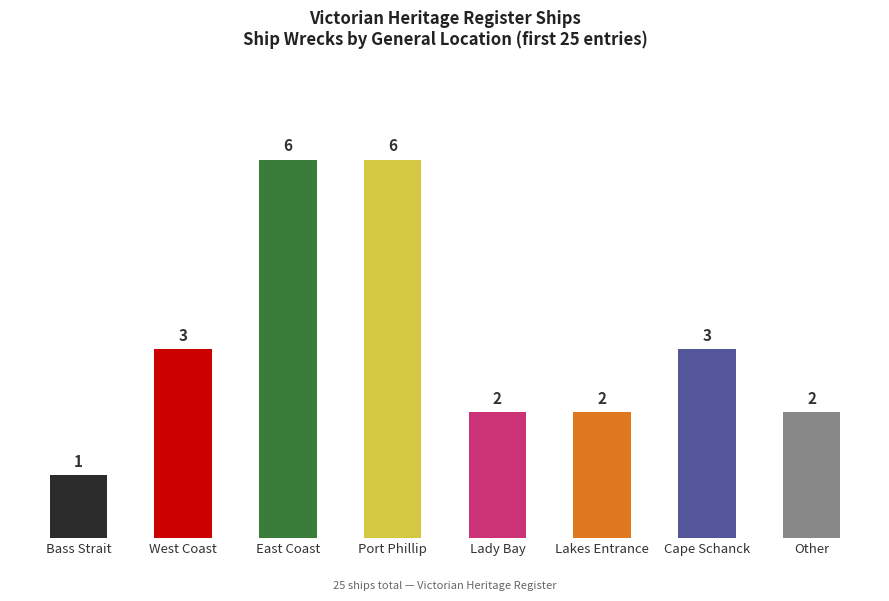

What is the label of the 6th bar from the left?

Lakes Entrance